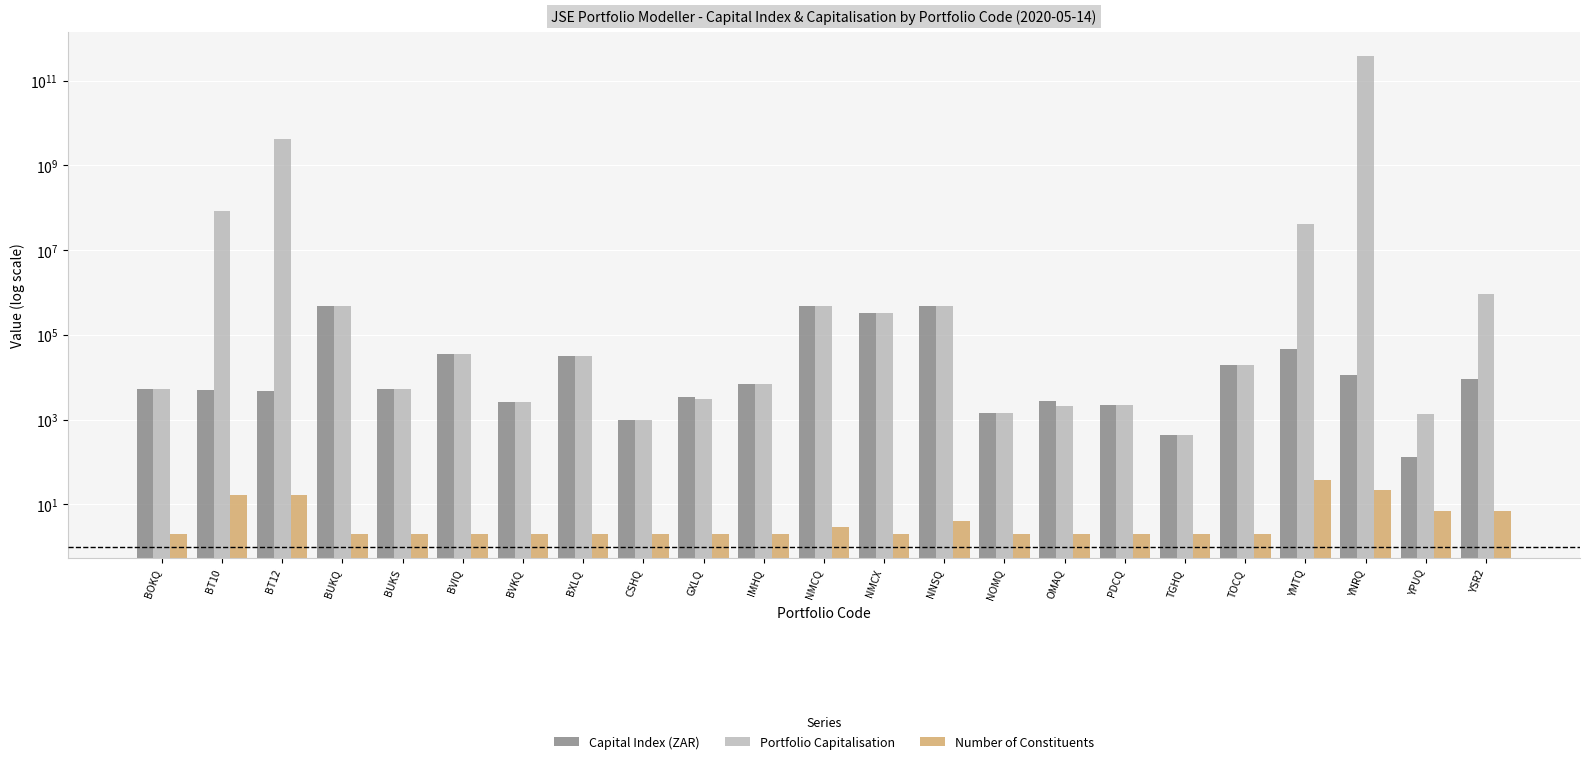

What is the sum of the Portfolio Capitalisation values at OMAQ and GXLQ?

5227.1